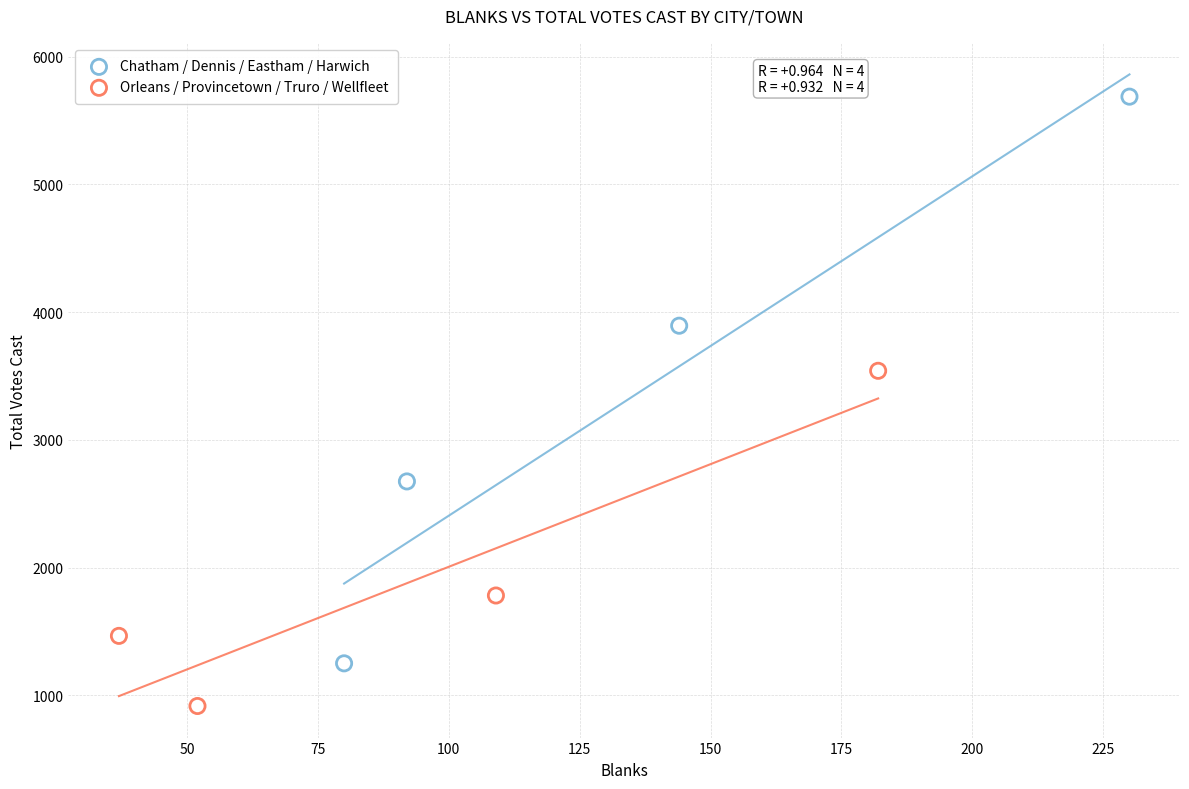

Which series has the largest Y range (max minus min)?

Chatham / Dennis / Eastham / Harwich